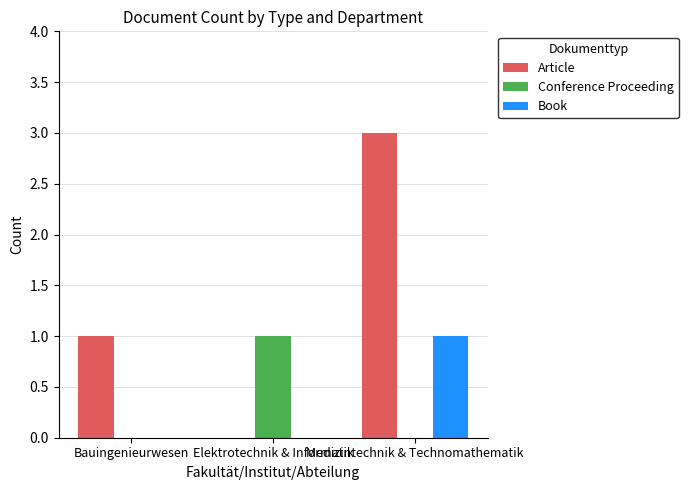

How many distinct data groups are displayed?

3